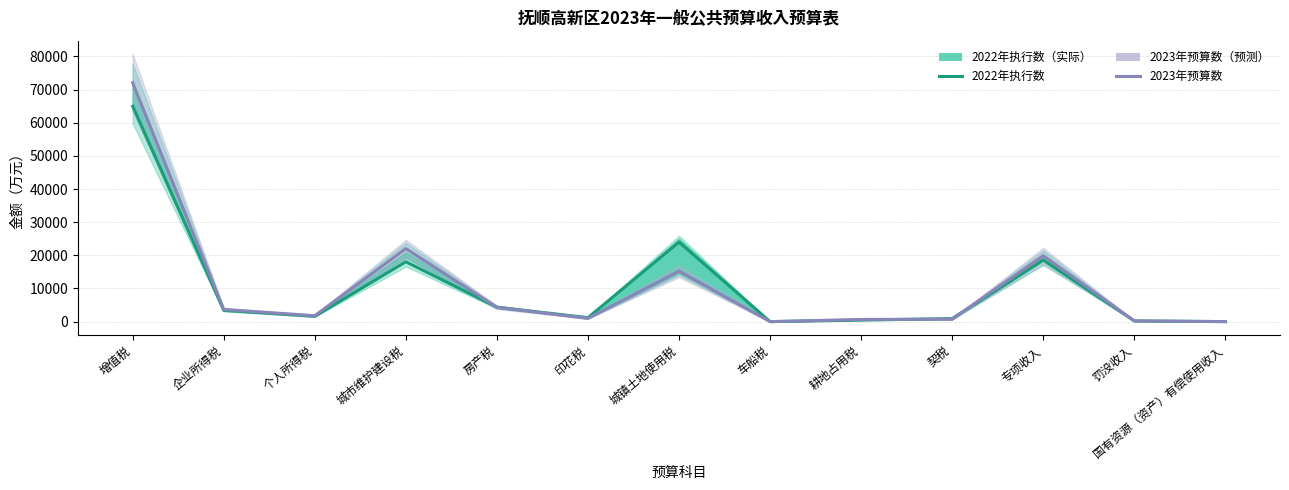

Reading right to left, transcribe all the data shown in this chart.

2022年执行数: 国有资源（资产）有偿使用收入=11	罚没收入=209	专项收入=18576	契税=919	耕地占用税=471	车船税=6	城镇土地使用税=23992	印花税=1205	房产税=4354	城市维护建设税=18071	个人所得税=1604	企业所得税=3399	增值税=64969
2023年预算数: 国有资源（资产）有偿使用收入=9	罚没收入=233	专项收入=19883	契税=747	耕地占用税=665	车船税=1	城镇土地使用税=15241	印花税=997	房产税=4319	城市维护建设税=22029	个人所得税=1792	企业所得税=3677	增值税=72062